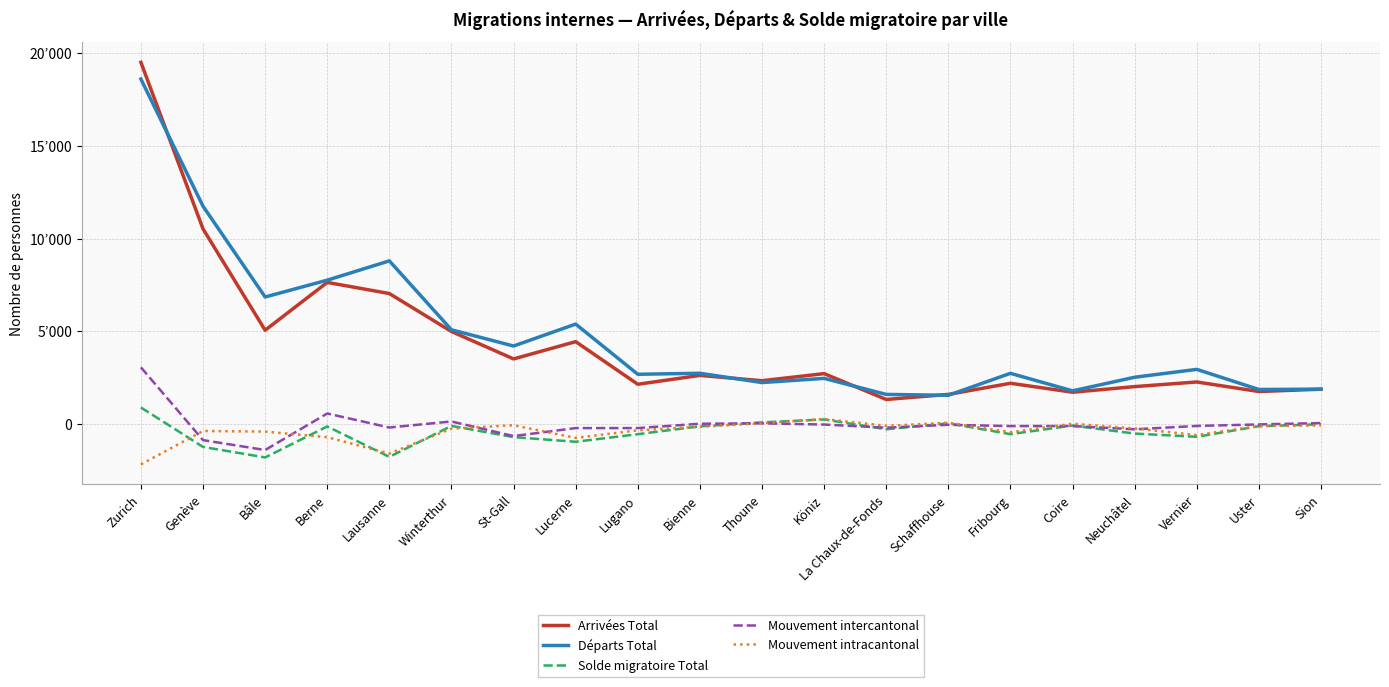

Does the chart display data point markers on the line(s)?

No